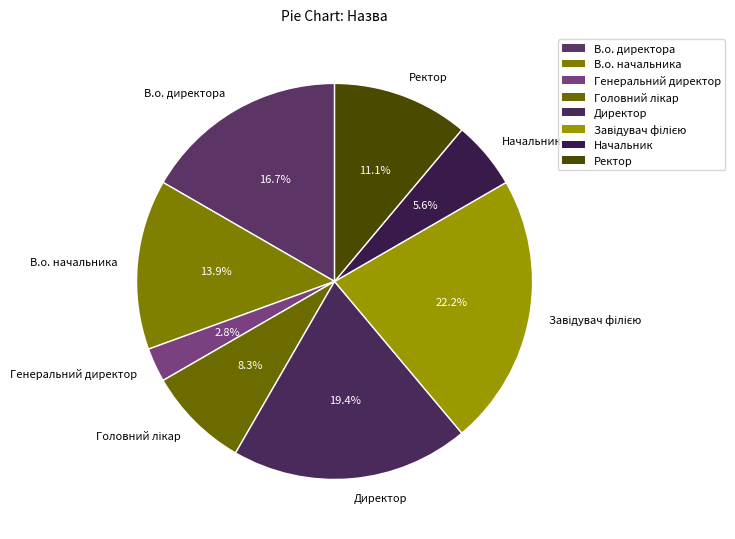

Is there any slice that represents more than half of the pie?

No